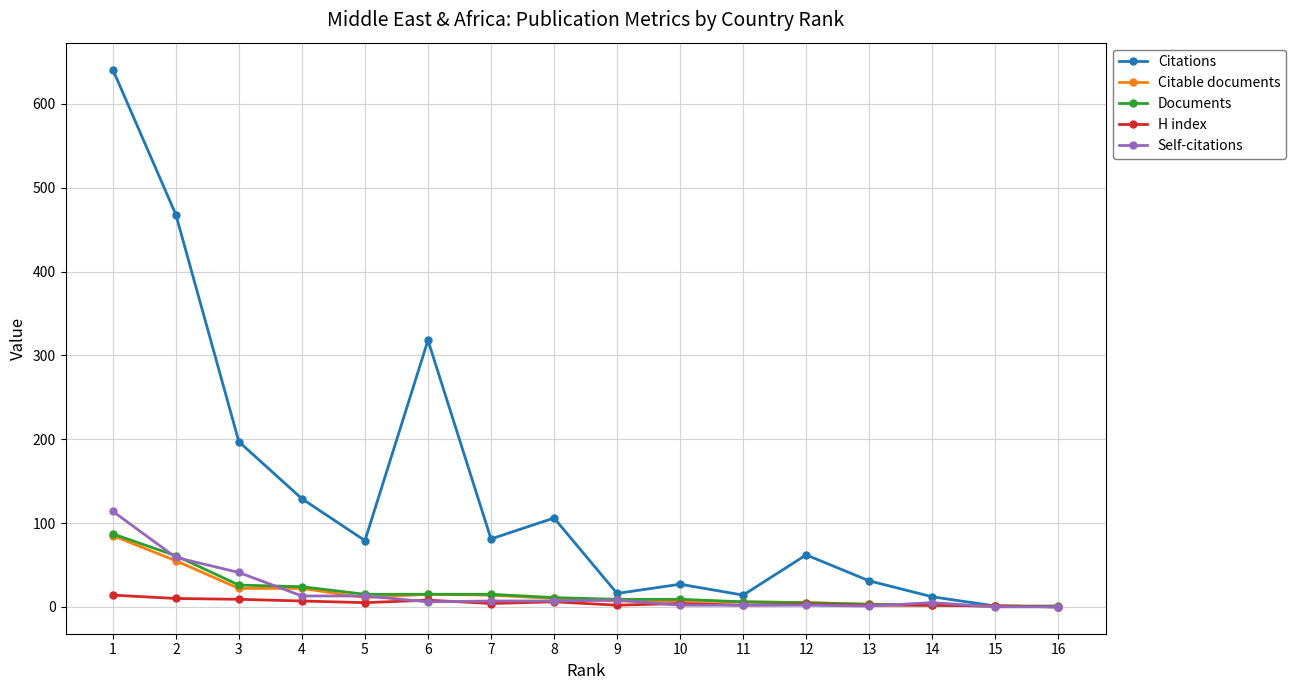

True or false: H index has a value of 2 at 9.

True